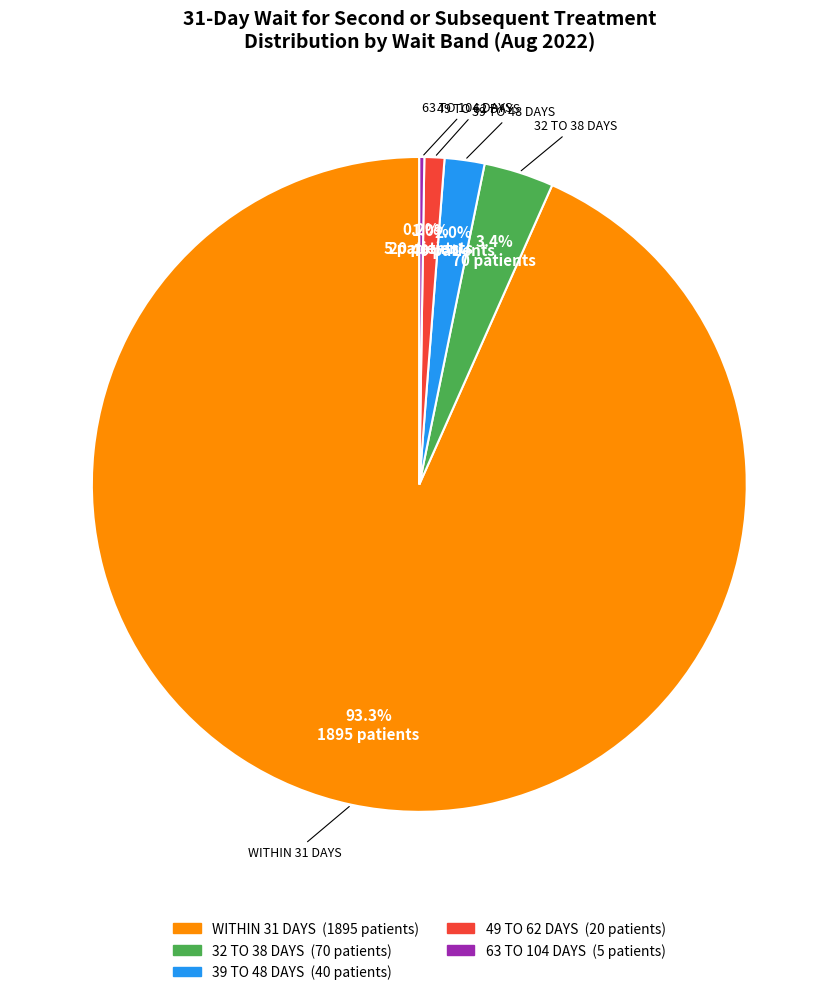

Does any single category account for the majority?

Yes